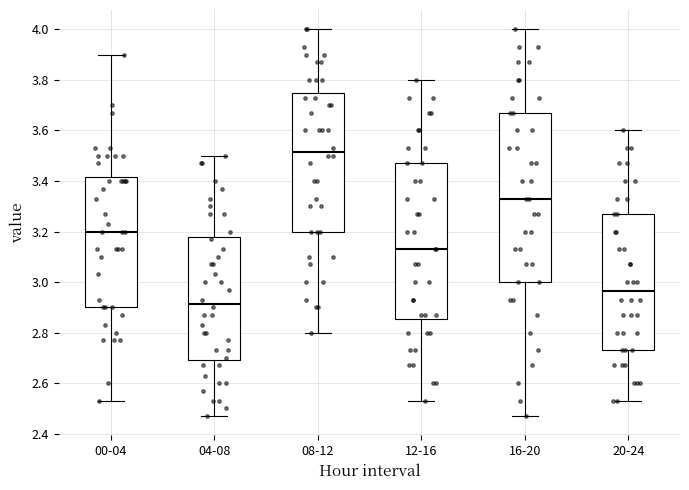

Reading left to right, transcribe this box plot: for each box, give where its median line is, the range the box spans, and where its two whiskers end, as read against the y-axis. The values are not printed on the chart, so give them approximately, as read against the axis.

00-04: median 3.20, box 2.90 to 3.42, whiskers 2.54 to 3.90
04-08: median 2.92, box 2.70 to 3.18, whiskers 2.48 to 3.50
08-12: median 3.52, box 3.20 to 3.74, whiskers 2.80 to 4.00
12-16: median 3.14, box 2.86 to 3.48, whiskers 2.54 to 3.80
16-20: median 3.34, box 3.00 to 3.68, whiskers 2.48 to 4.00
20-24: median 2.96, box 2.74 to 3.28, whiskers 2.54 to 3.60